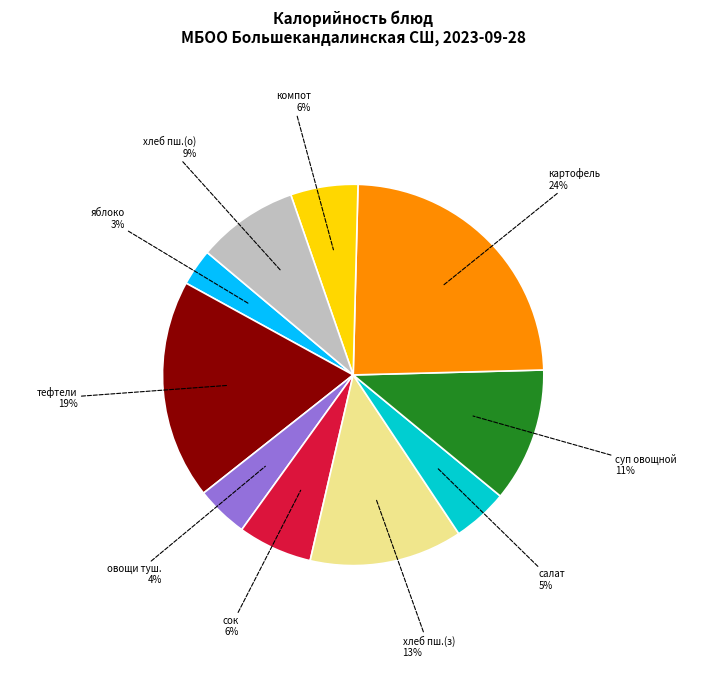

To the nearest percent, what is the average slice percentage?

10%